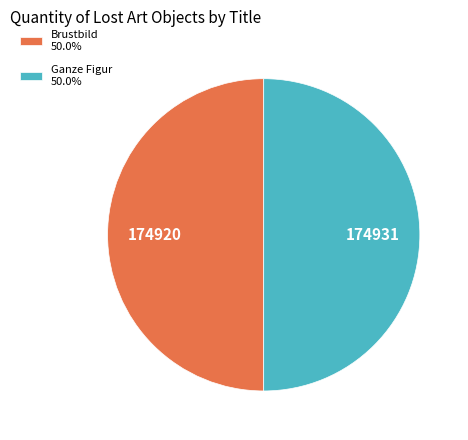

Is it true that Ganze Figur is 60% of the pie?

False